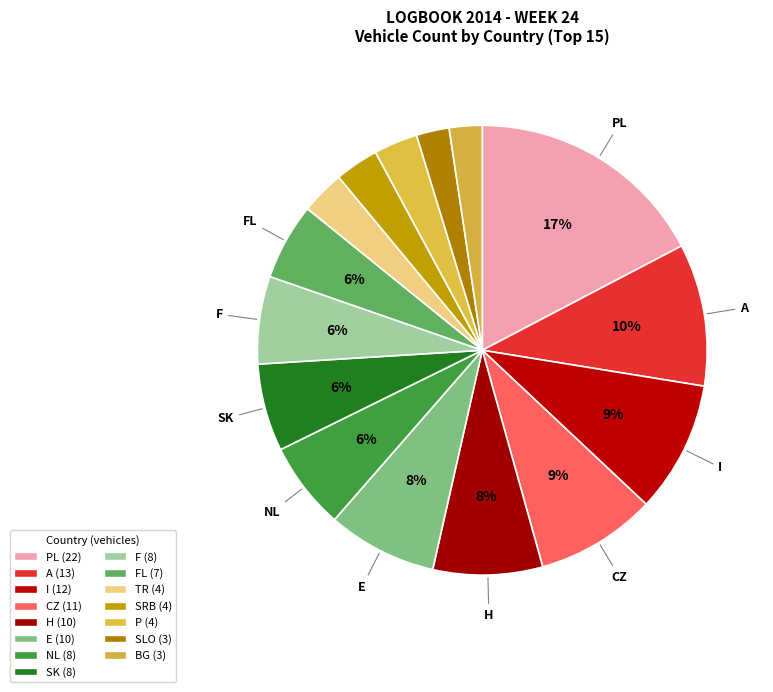

Count the number of slices in the pie.

15